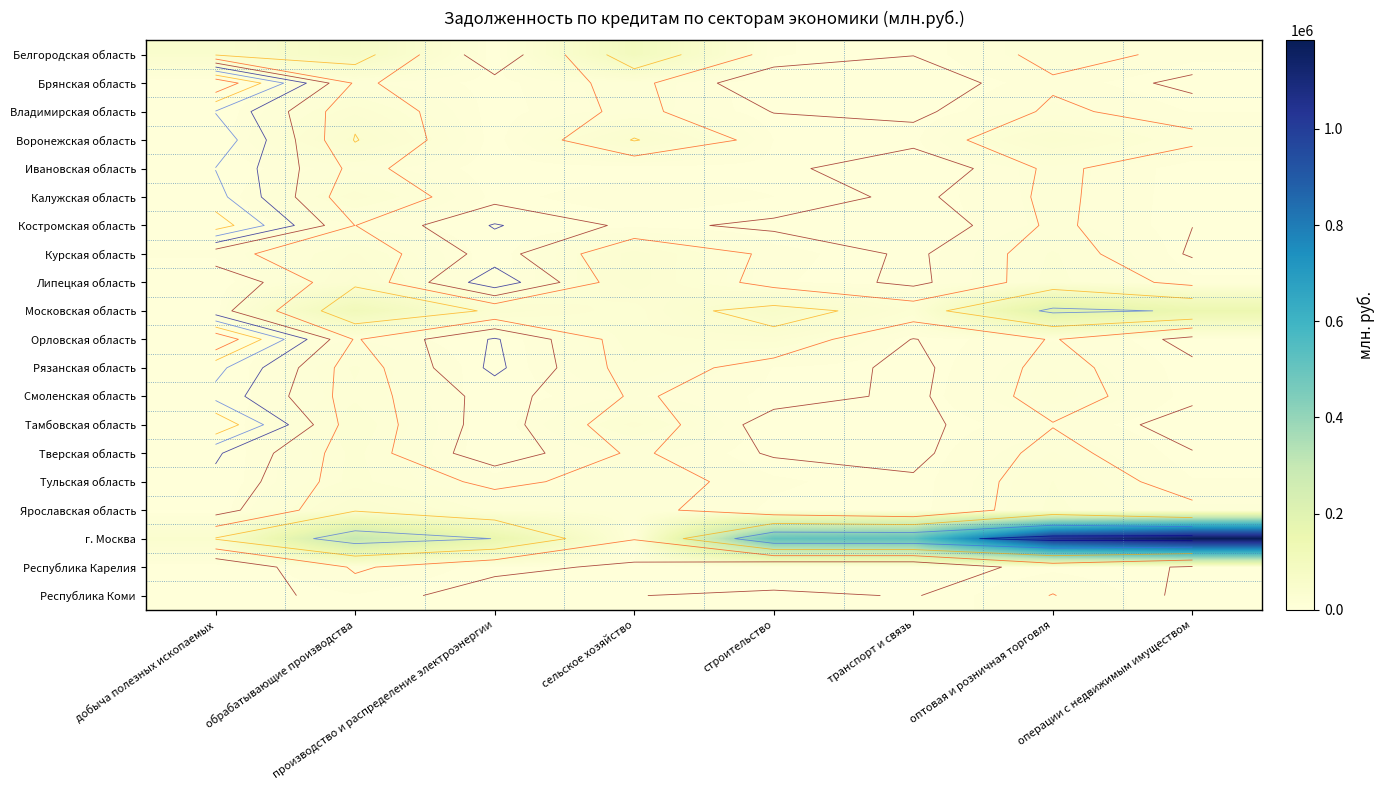

At which category is the sum across all series the highest?

оптовая и розничная торговля